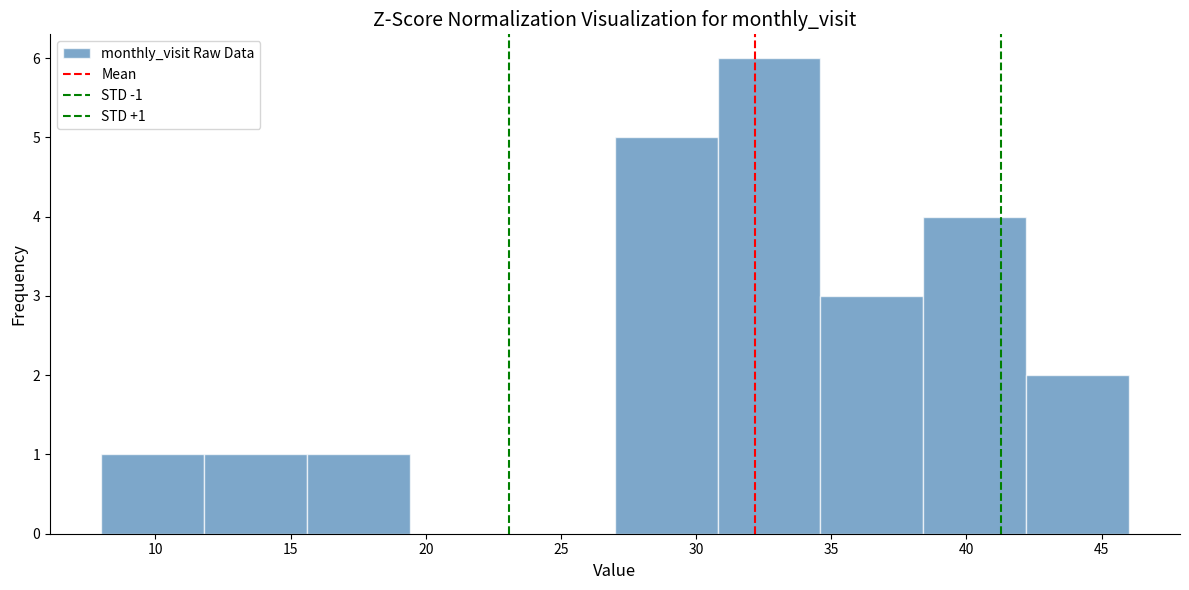

Which range on the x-axis has the tallest bar?

30.8 to 34.6